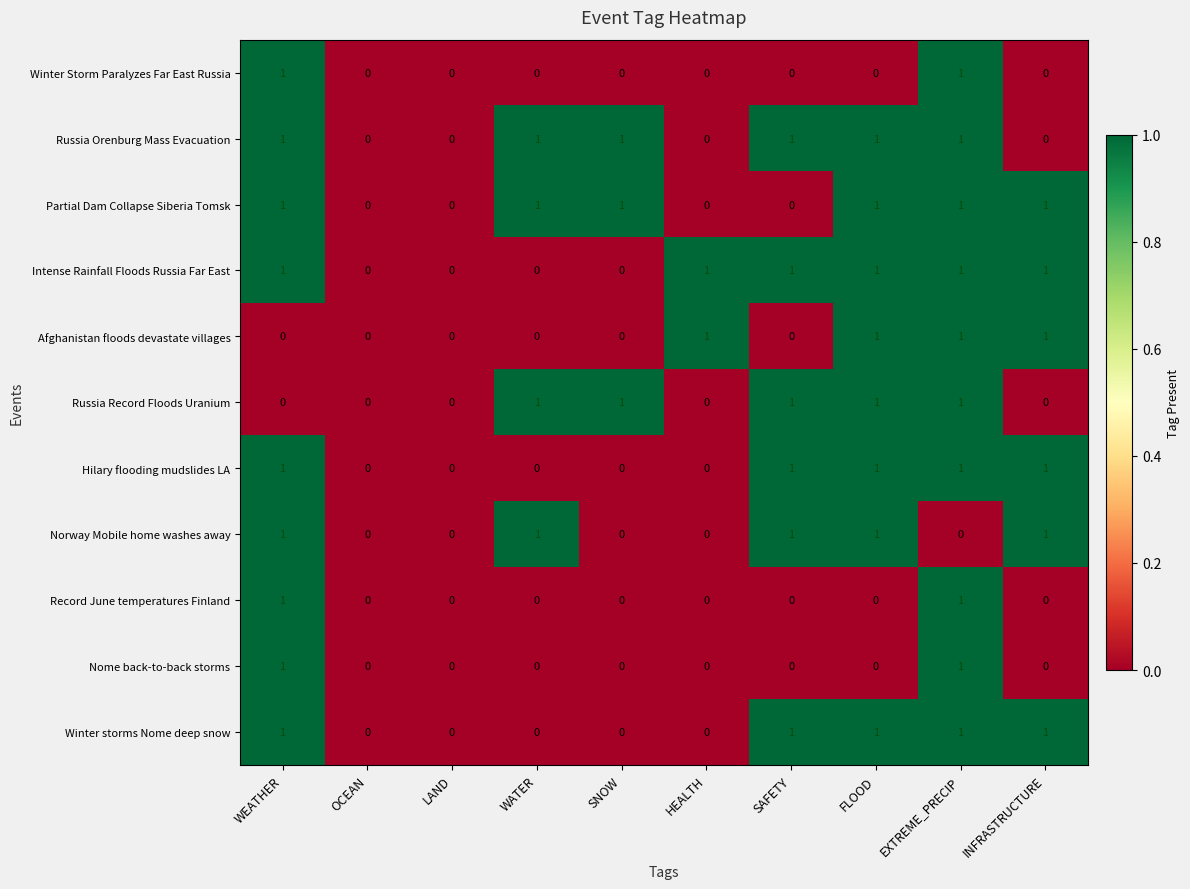

Count the Winter Storm Paralyzes Far East Russia values in the range 0 to 1.

10